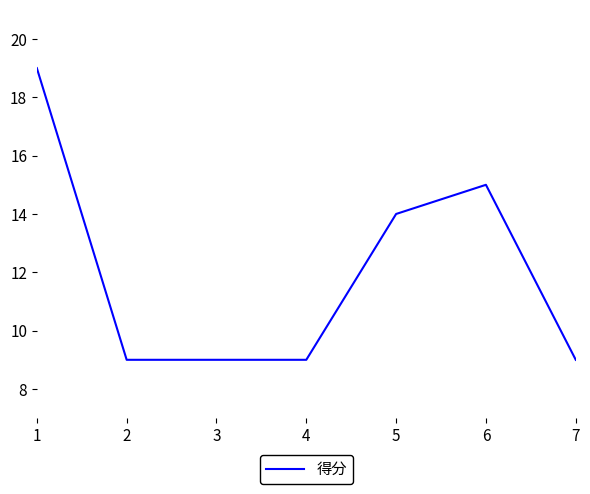

True or false: the data shows 9 at 3.

True